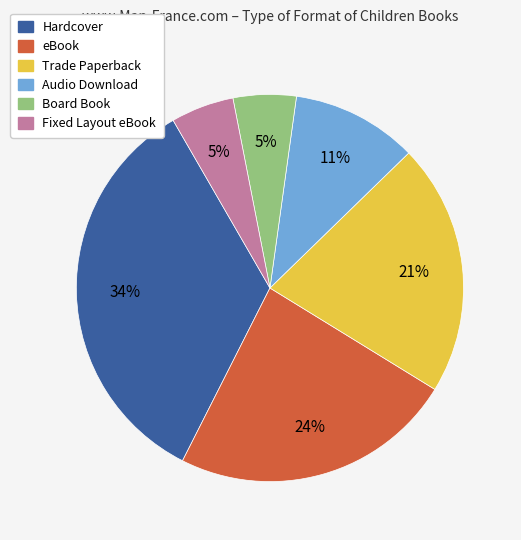

Is Audio Download the majority of the pie?

No